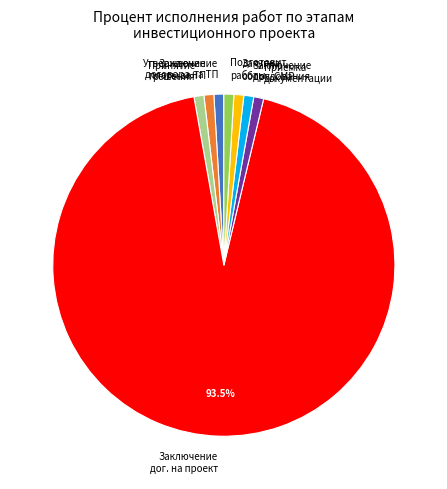

To the nearest percent, what is the average slice percentage?

12%